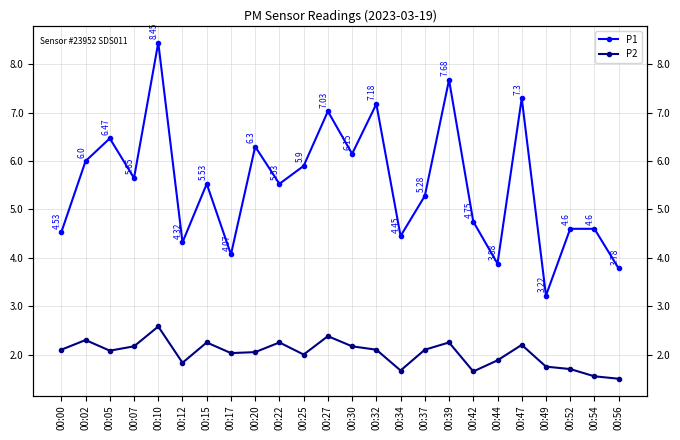

How many data points in P2 are less than 2?

8